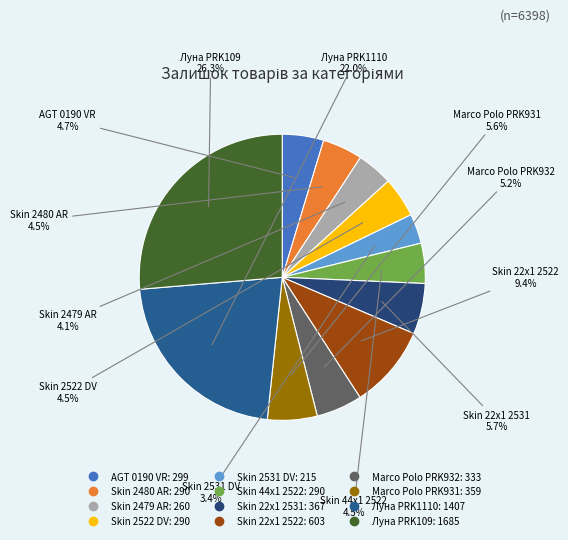

What is the total percentage of Skin 22x1 2522 and Skin 2479 AR?

13.5%